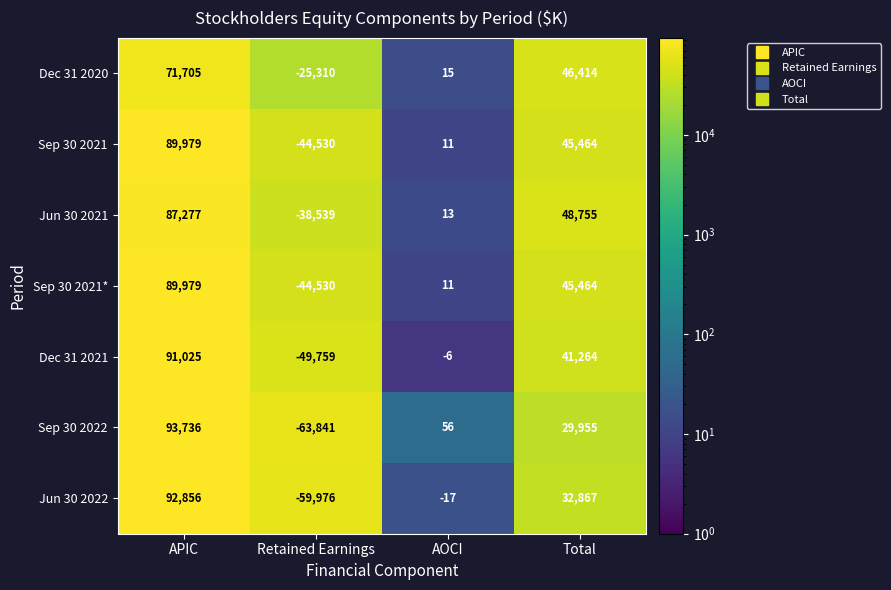

At how many categories does at least one series exceed 32534?

2